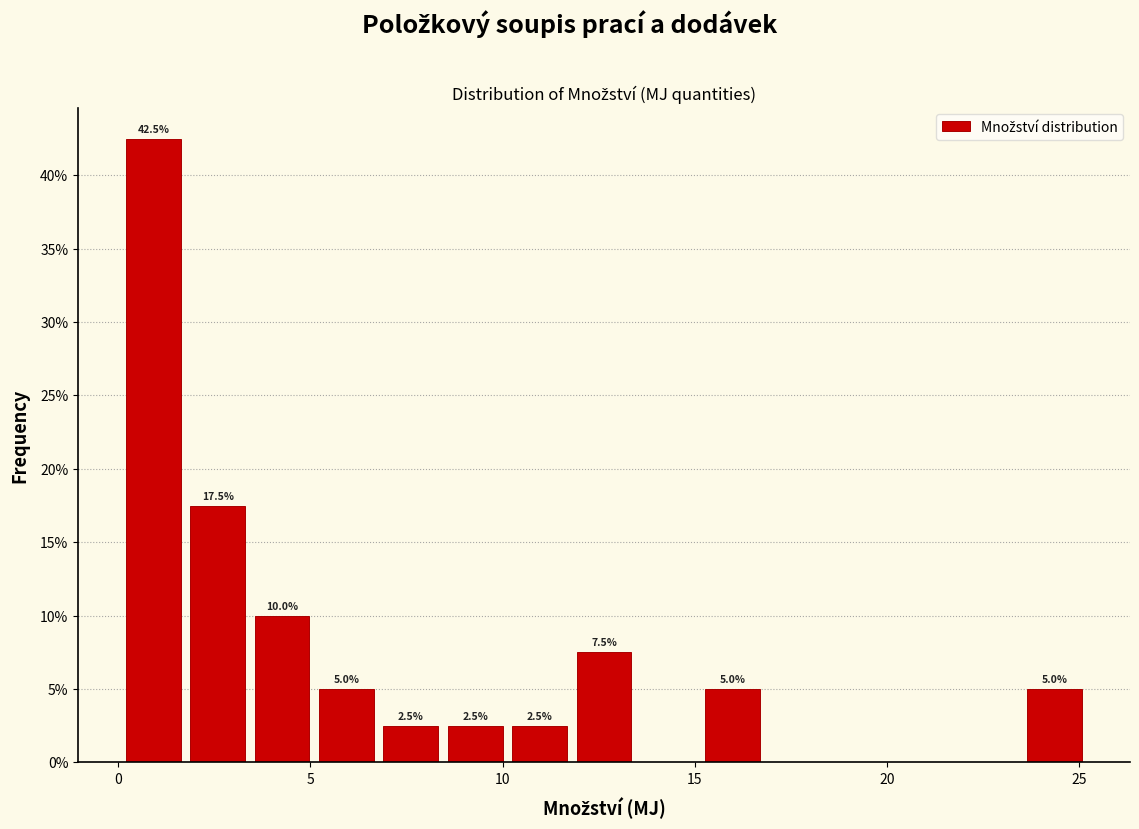

Around what value on the x-axis is the tallest bar? Give the approximate position of its centre, as read against the axis.

1.0